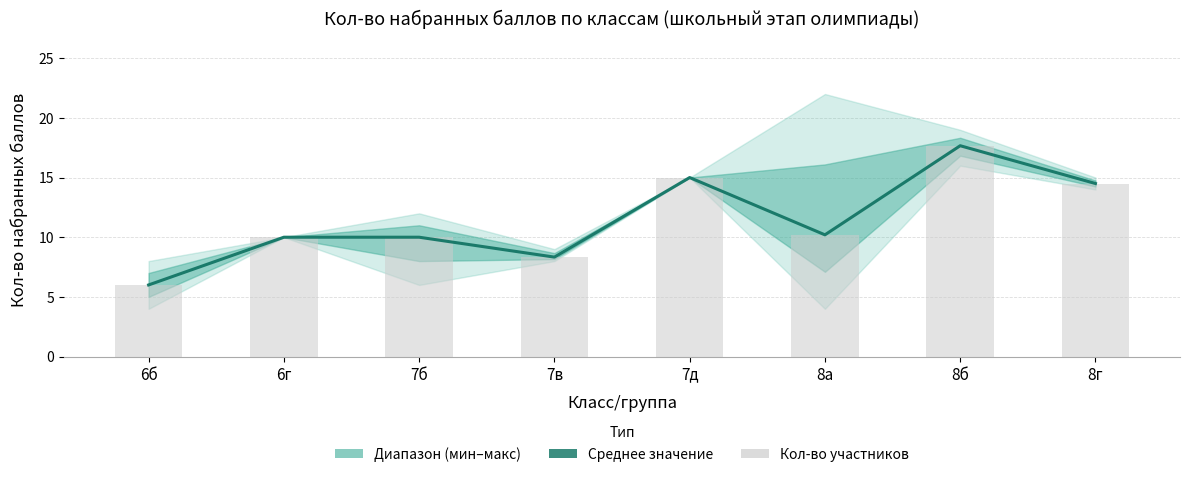

Count the number of categories in the chart.

8